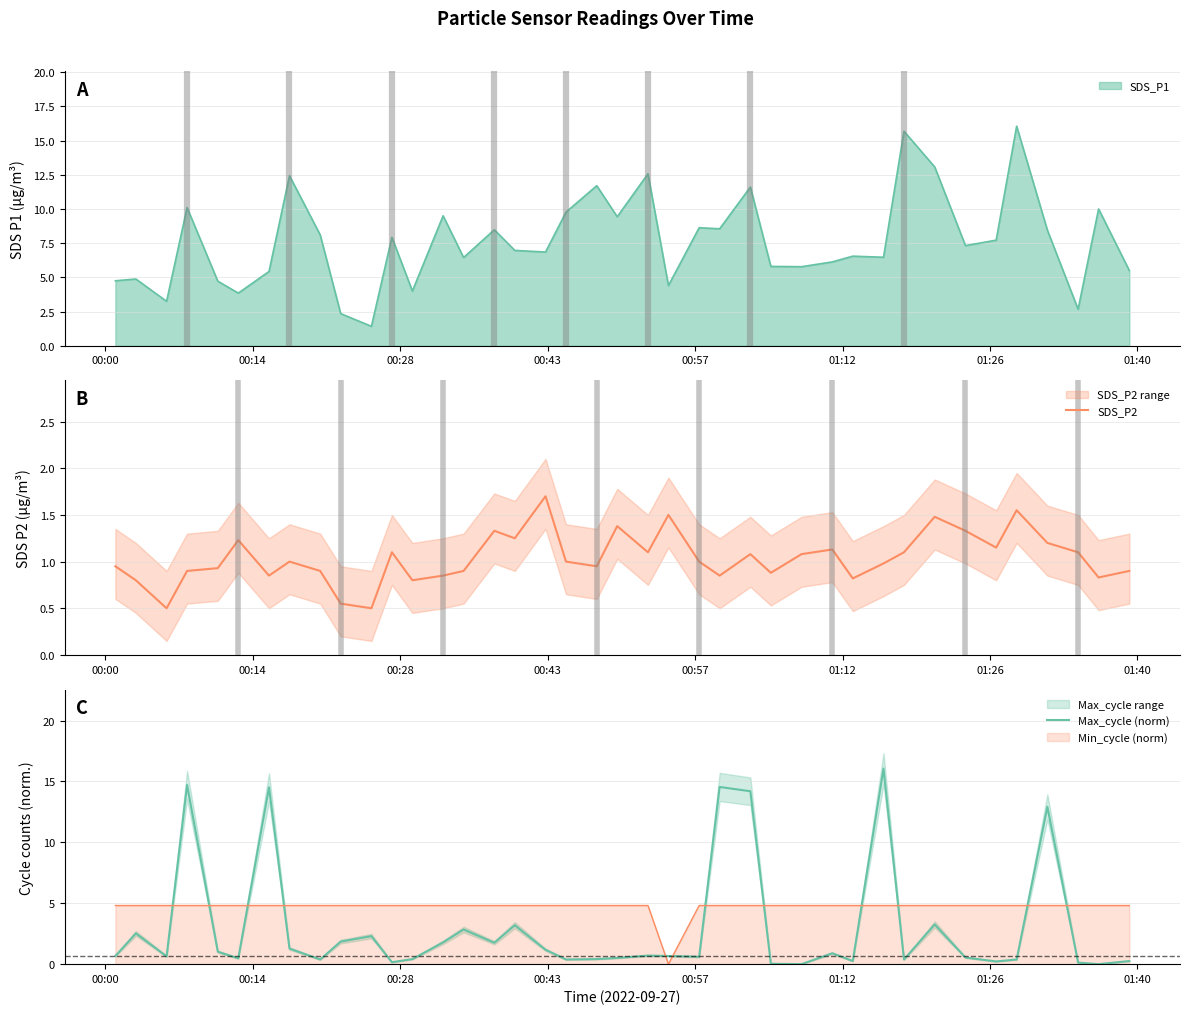

What is the minimum value for SDS_P1?

1.4